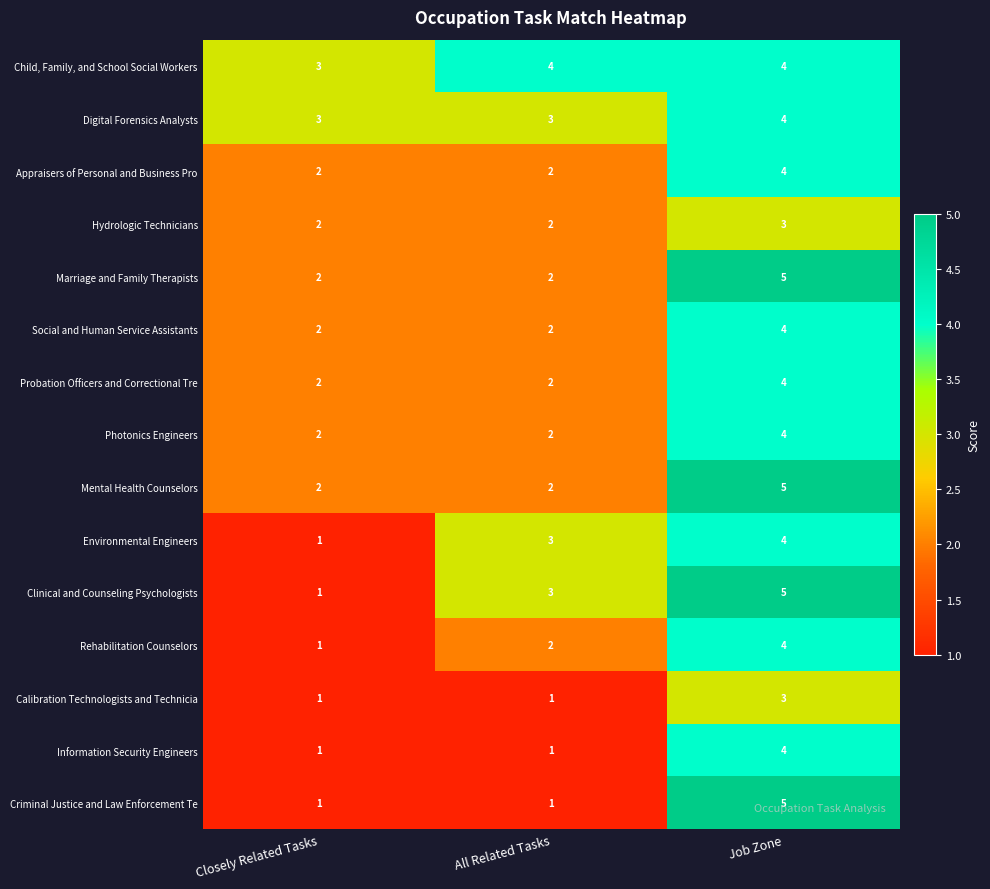

Read the Clinical and Counseling Psychologists value at Job Zone.

5